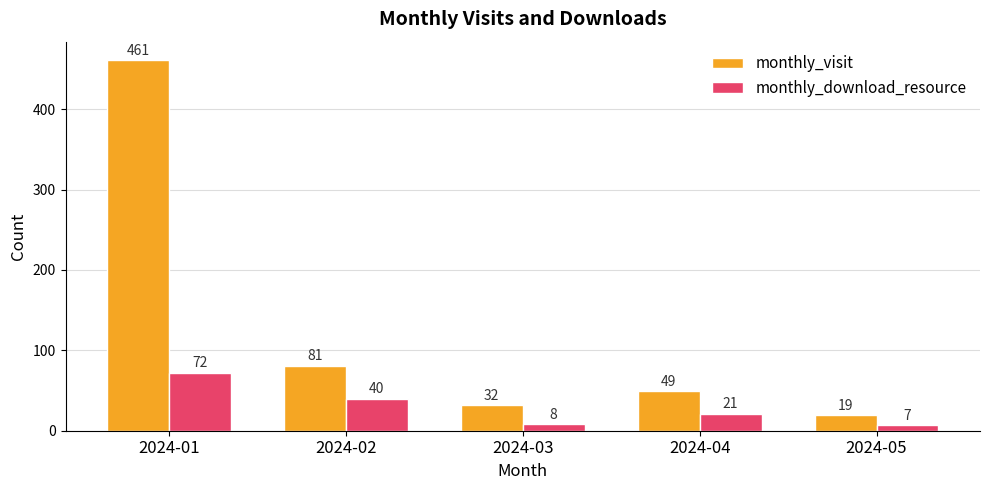

Rank the series at 2024-02 from highest to lowest value.

monthly_visit, monthly_download_resource